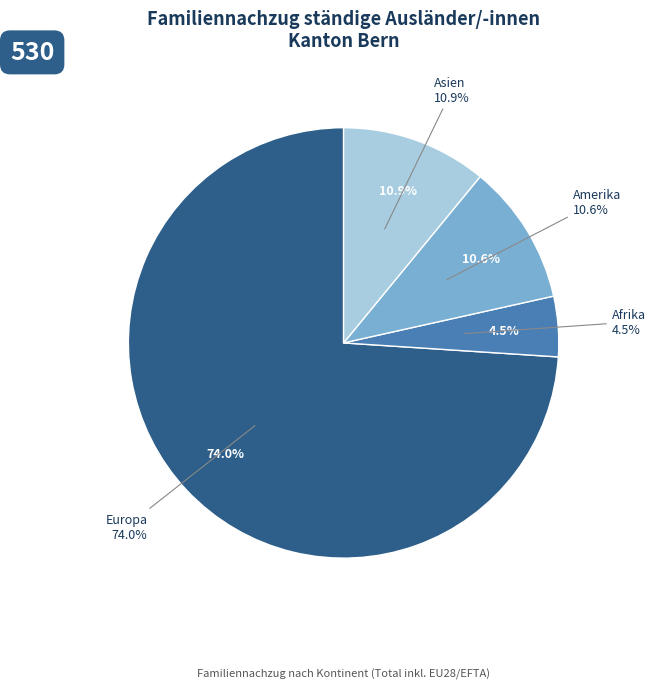

How much of the chart is everything except Europa?

26.0%